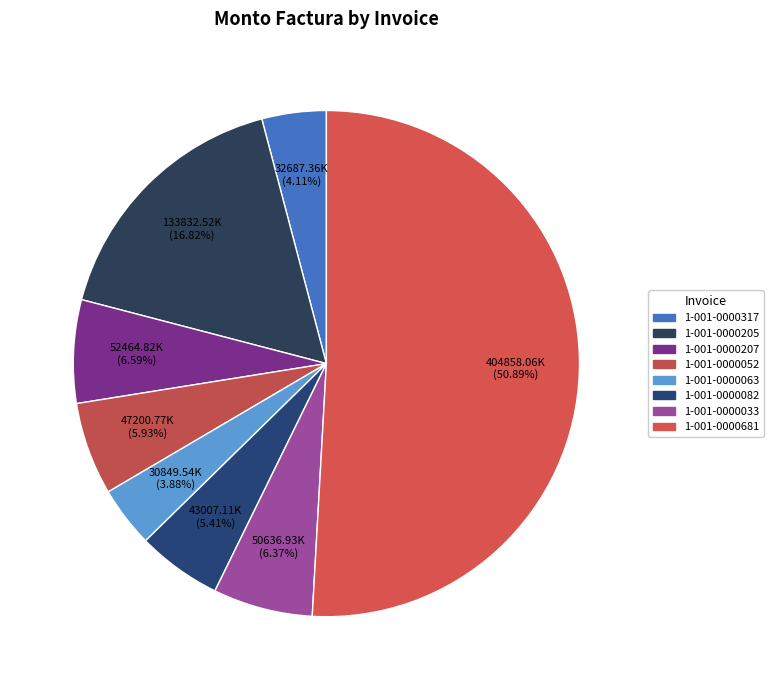

What is the largest slice in the pie chart?

1-001-0000681